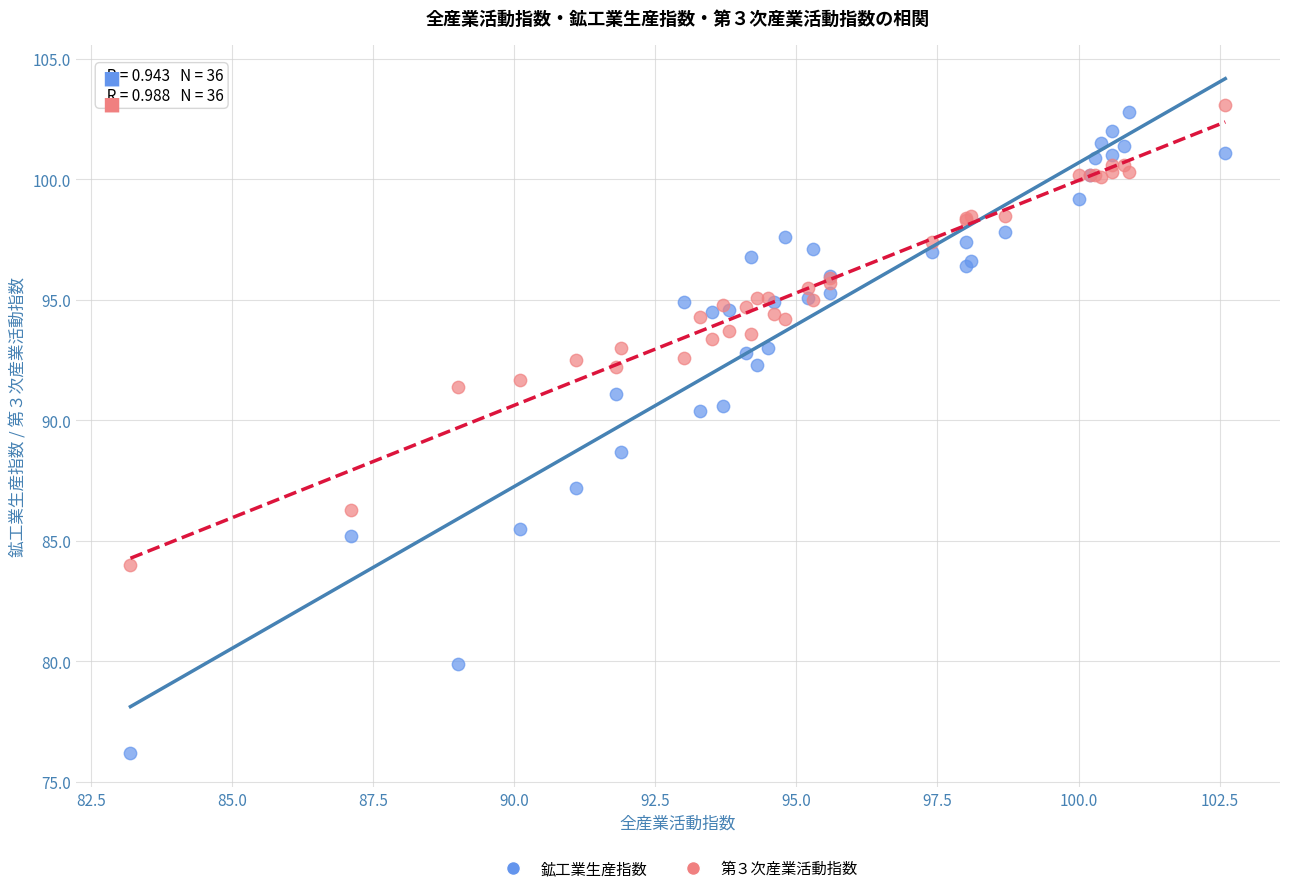

Which series has the widest spread of Y values?

鉱工業生産指数